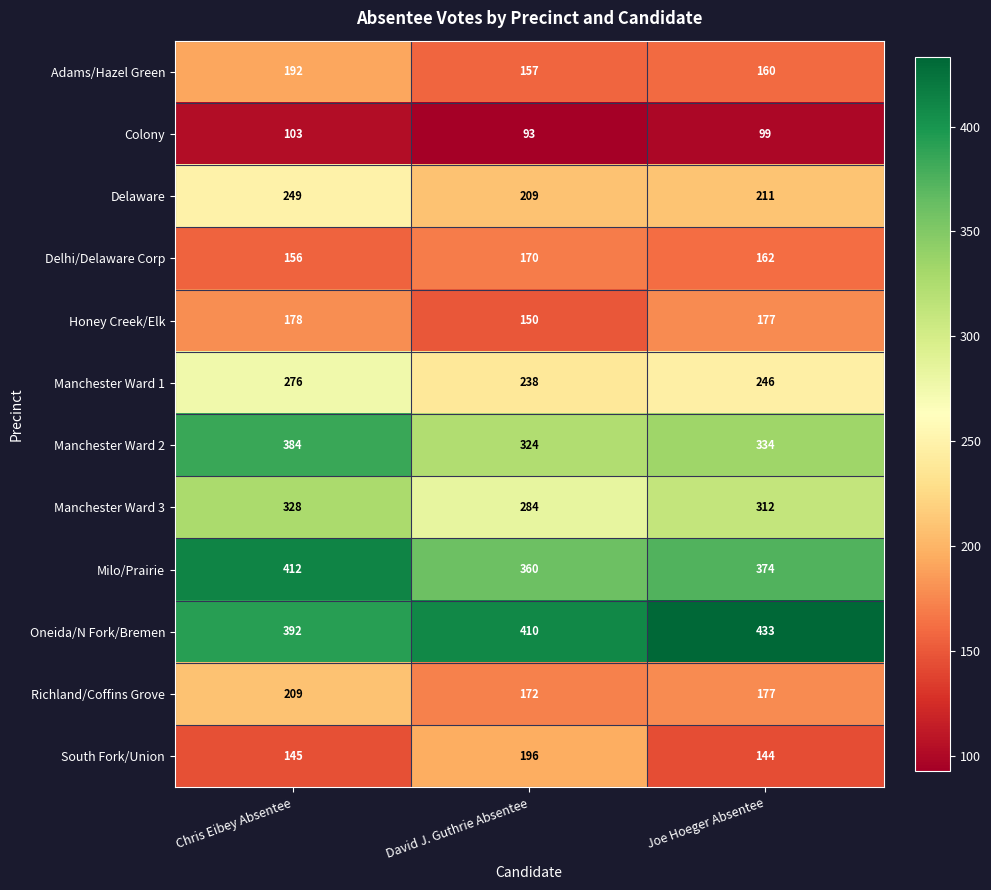

The Richland/Coffins Grove series shows 209 at Chris Eibey Absentee. True or false?

True